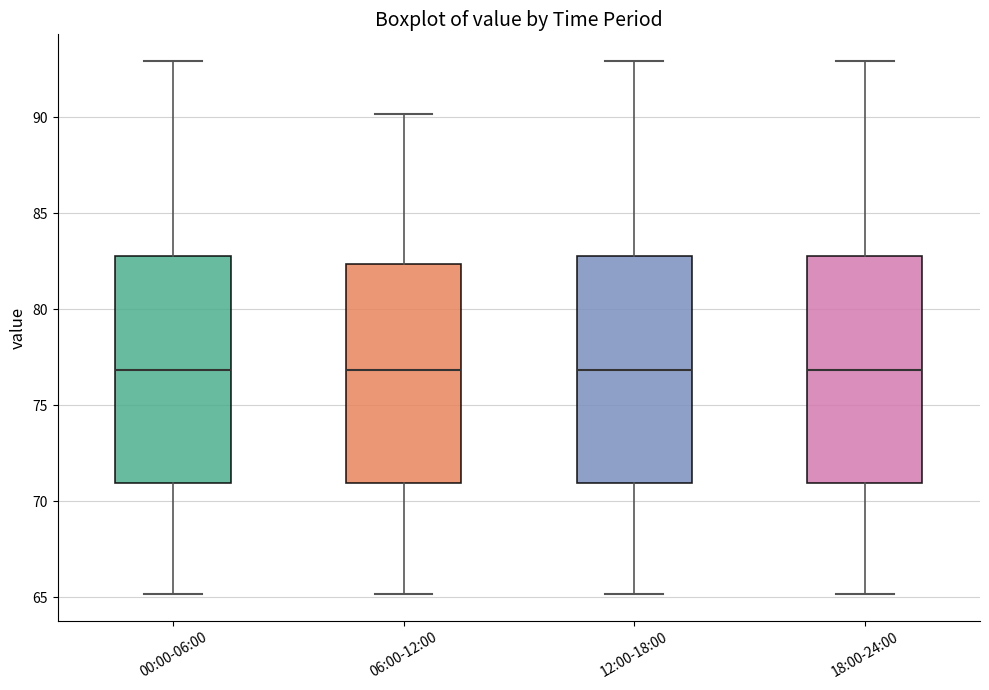

Reading left to right, transcribe this box plot: for each box, give where its median line is, the range the box spans, and where its two whiskers end, as read against the y-axis. The values are not printed on the chart, so give them approximately, as read against the axis.

00:00-06:00: median 77.0, box 71.0 to 83.0, whiskers 65.0 to 93.0
06:00-12:00: median 77.0, box 71.0 to 82.5, whiskers 65.0 to 90.0
12:00-18:00: median 77.0, box 71.0 to 83.0, whiskers 65.0 to 93.0
18:00-24:00: median 77.0, box 71.0 to 83.0, whiskers 65.0 to 93.0